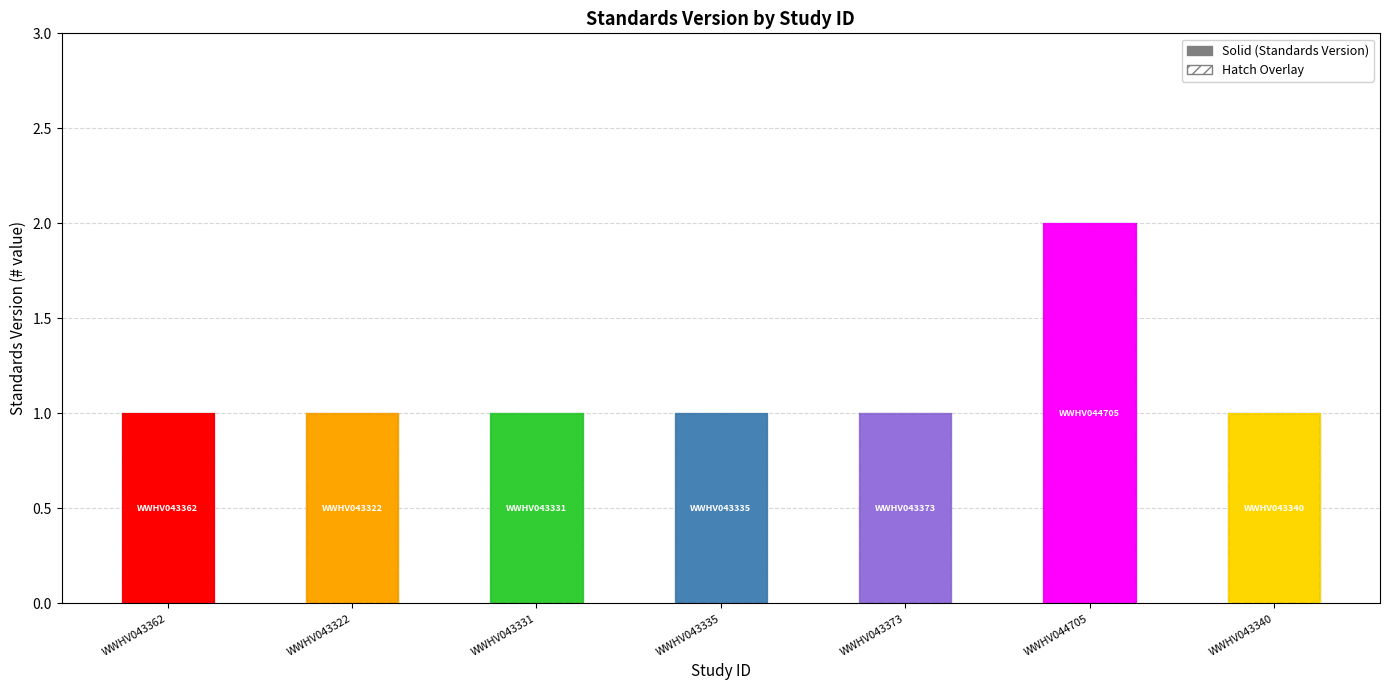

What is the minimum value shown in the chart?

1